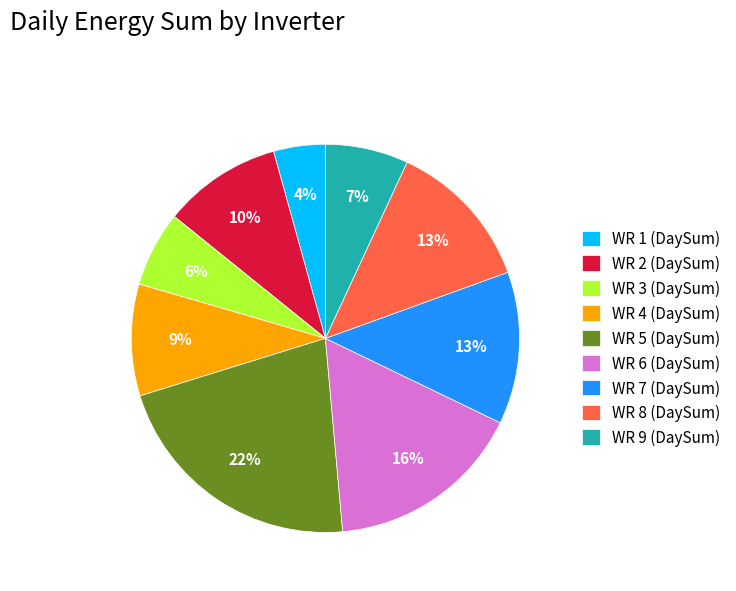

Which has a higher value, WR 1 (DaySum) or WR 2 (DaySum)?

WR 2 (DaySum)